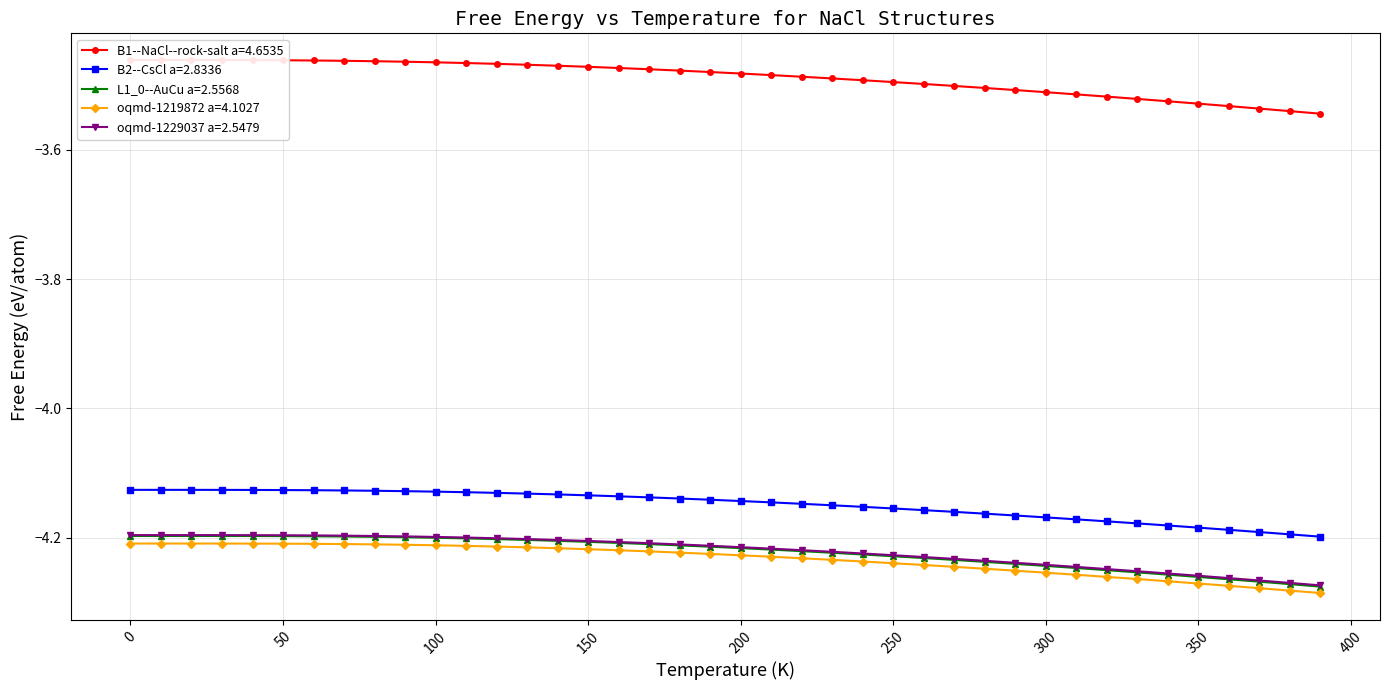

How many categories are shown in the chart?

40